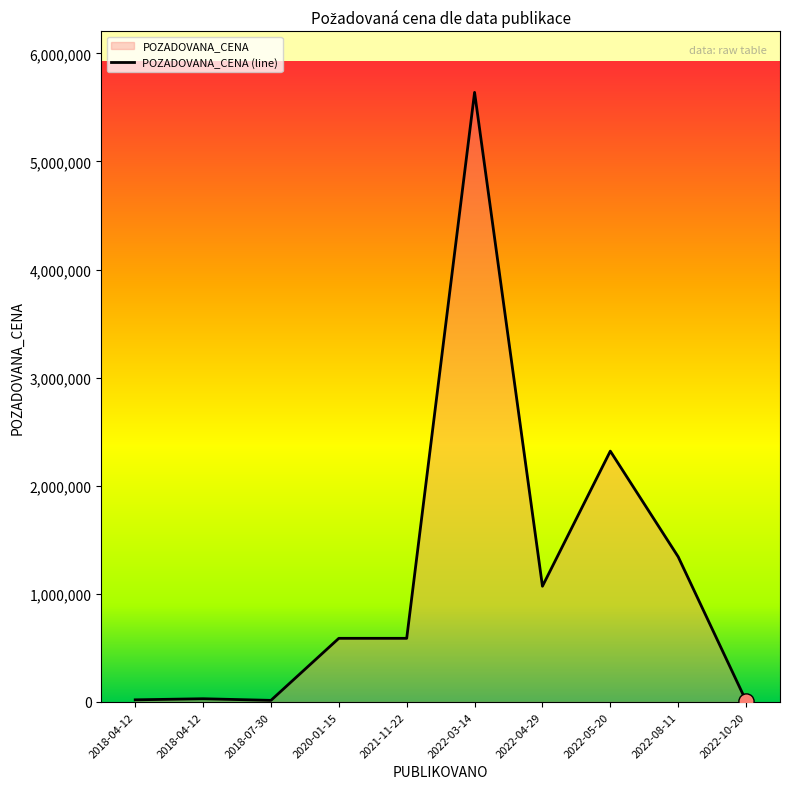

Between 2018-04-12 and 2018-07-30, which is larger?

2018-04-12